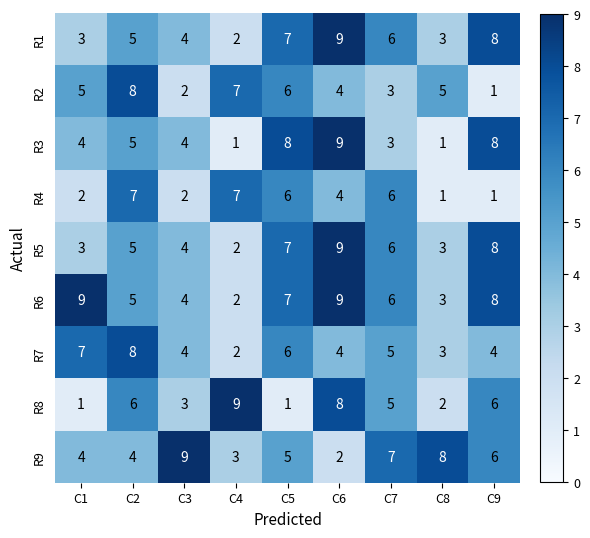

Which series changed the most between C3 and C7?

R4